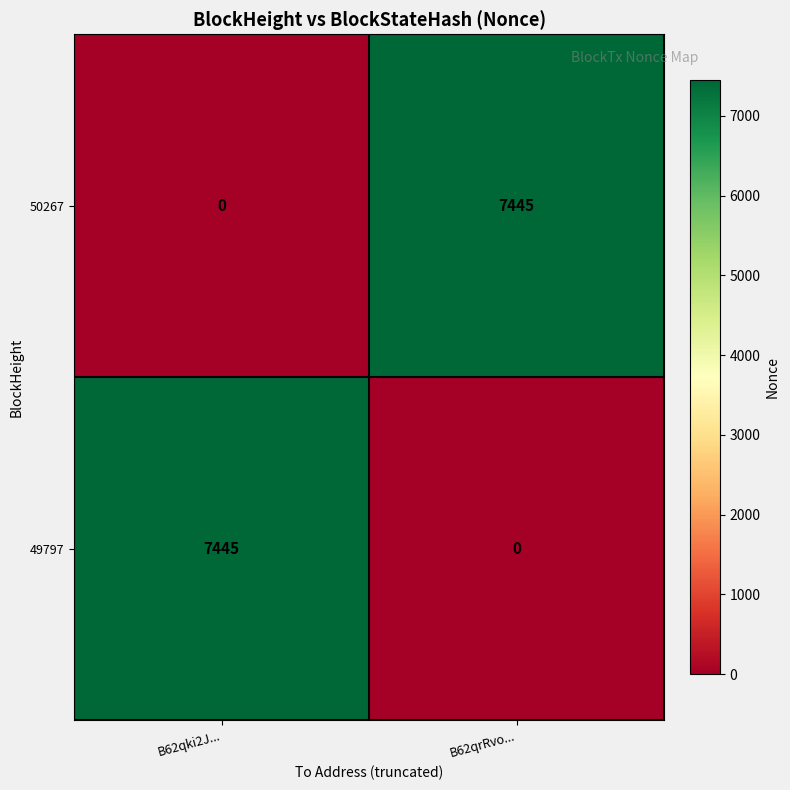

What is the spread (max minus min) of values at B62qrRvo...?

7445